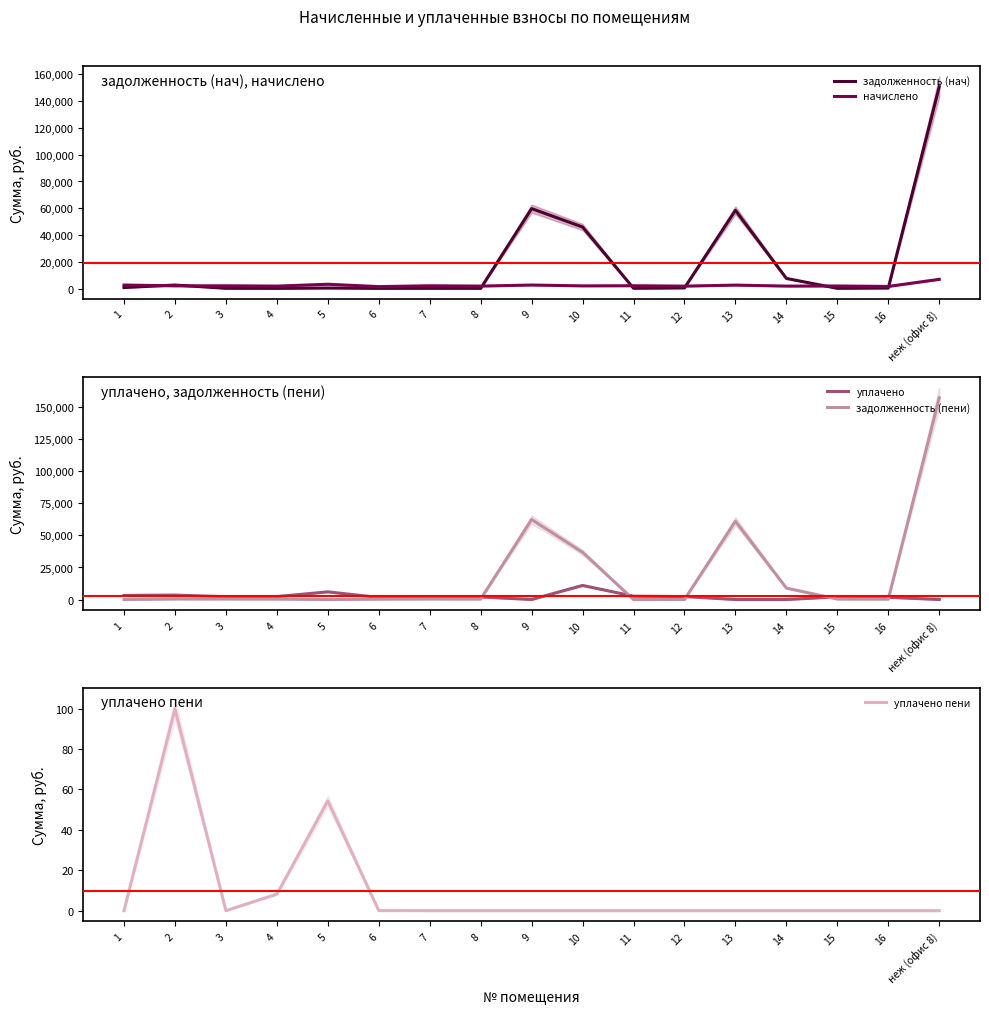

What is the difference between the уплачено values at 14 and 3?

2195.7